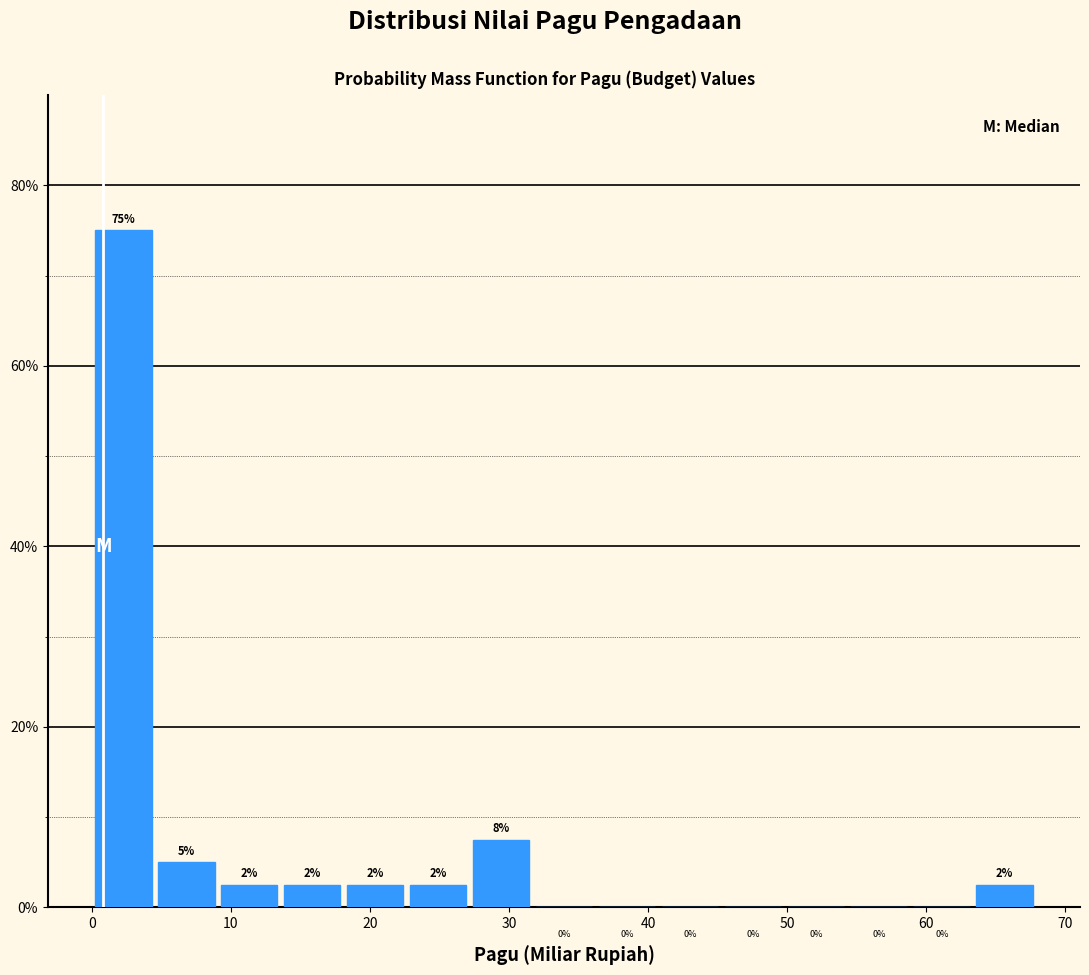

Which range on the x-axis has the tallest bar?

0 to 5